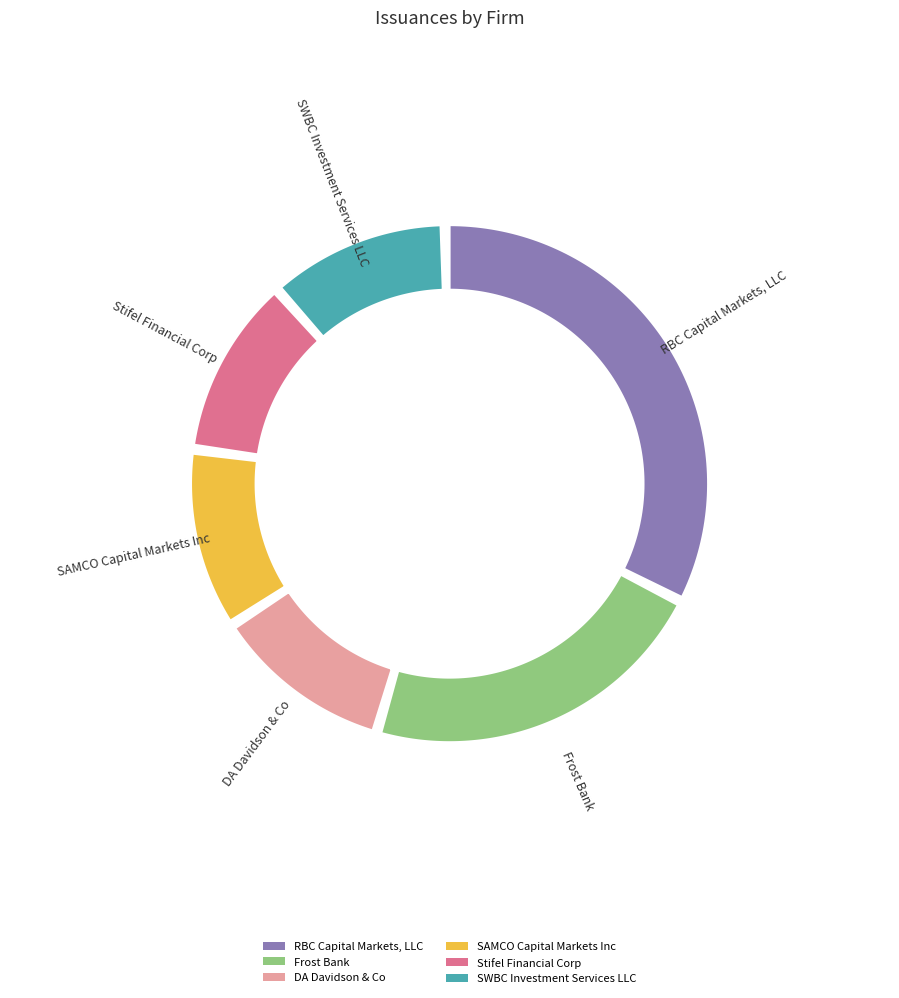

What portion of the pie excludes RBC Capital Markets, LLC?

66.7%